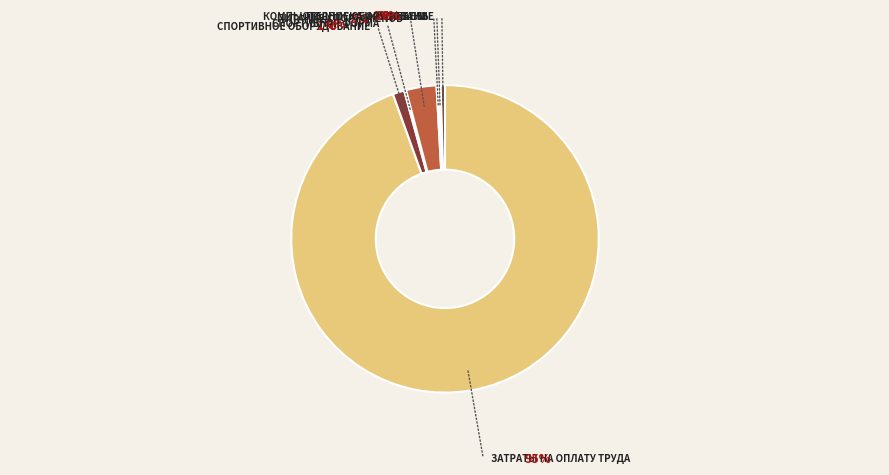

Does any single category account for the majority?

Yes